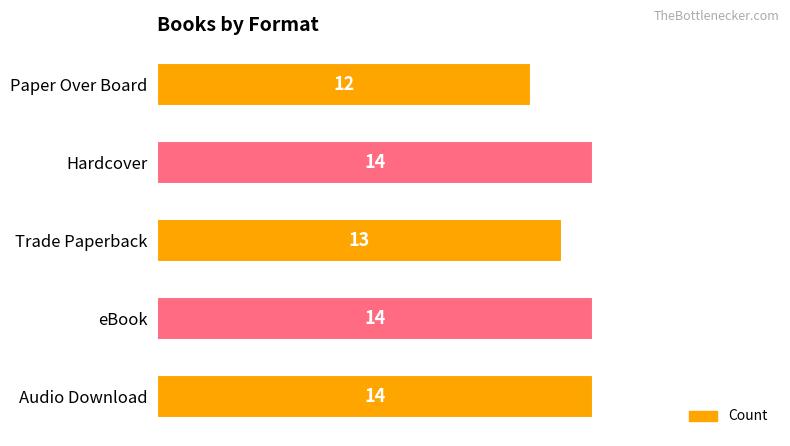

Count the values in the range 13 to 14.

4